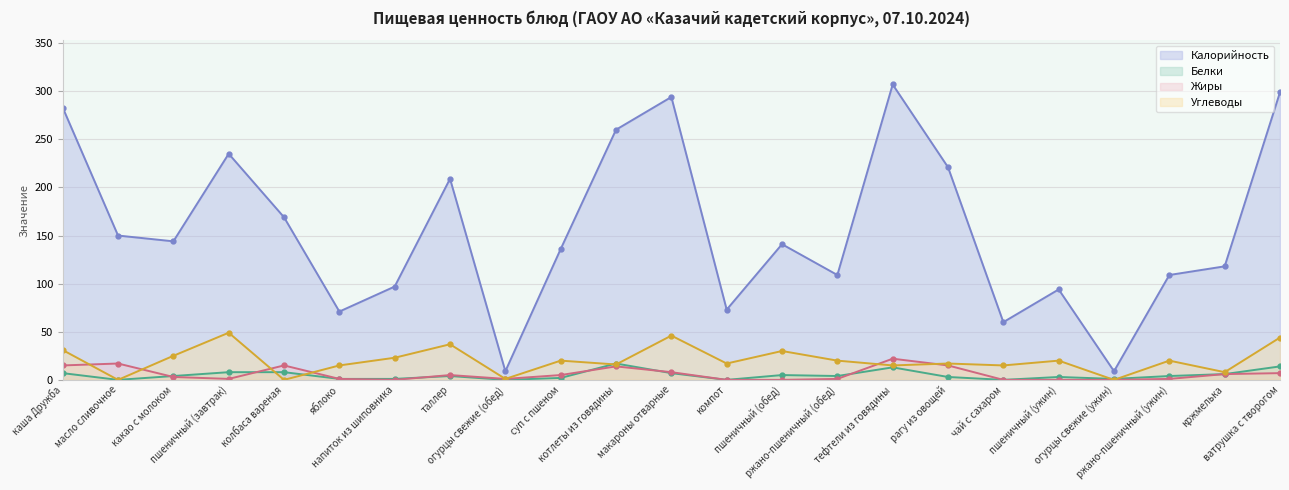

What are all the series names shown in the legend?

Калорийность, Белки, Жиры, Углеводы